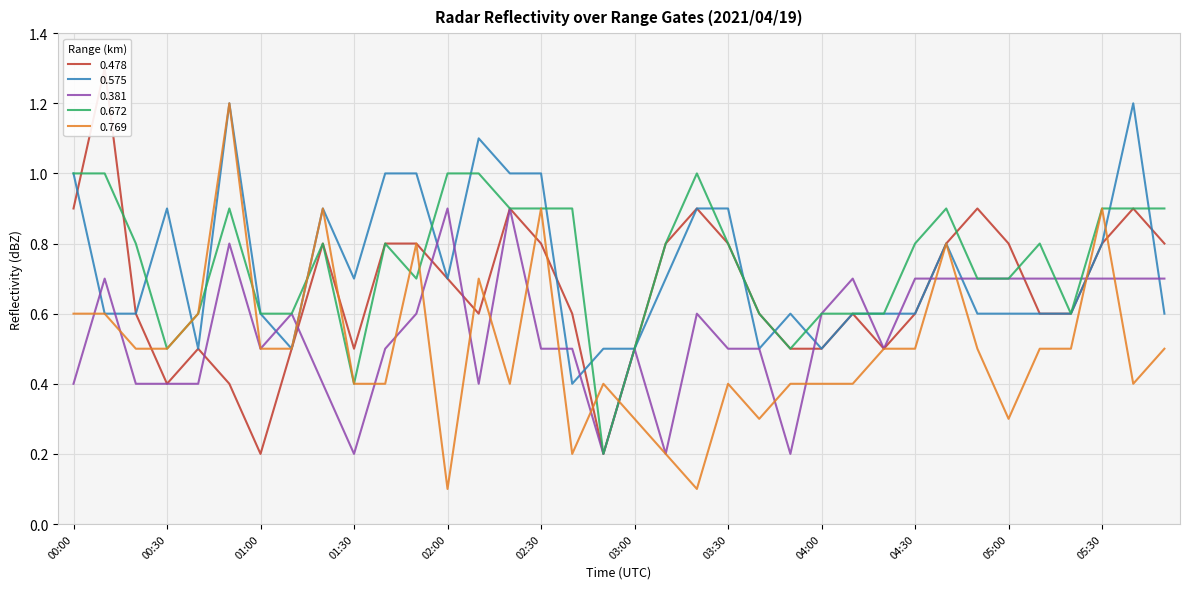

Reading left to right, extract all data points from this chart.

0.478: 00:00=0.9	00:10=1.3	00:20=0.6	00:30=0.4	00:40=0.5	00:50=0.4	01:00=0.2	01:10=0.5	01:20=0.8	01:30=0.5	01:40=0.8	01:50=0.8	02:00=0.7	02:10=0.6	02:20=0.9	02:30=0.8	02:40=0.6	02:50=0.2	03:00=0.5	03:10=0.8	03:20=0.9	03:30=0.8	03:40=0.6	03:50=0.5	04:00=0.5	04:10=0.6	04:20=0.5	04:30=0.6	04:40=0.8	04:50=0.9	05:00=0.8	05:10=0.6	05:20=0.6	05:30=0.8	05:40=0.9	05:50=0.8
0.575: 00:00=1.0	00:10=0.6	00:20=0.6	00:30=0.9	00:40=0.5	00:50=1.2	01:00=0.6	01:10=0.5	01:20=0.9	01:30=0.7	01:40=1.0	01:50=1.0	02:00=0.7	02:10=1.1	02:20=1.0	02:30=1.0	02:40=0.4	02:50=0.5	03:00=0.5	03:10=0.7	03:20=0.9	03:30=0.9	03:40=0.5	03:50=0.6	04:00=0.5	04:10=0.6	04:20=0.6	04:30=0.6	04:40=0.8	04:50=0.6	05:00=0.6	05:10=0.6	05:20=0.6	05:30=0.8	05:40=1.2	05:50=0.6
0.381: 00:00=0.4	00:10=0.7	00:20=0.4	00:30=0.4	00:40=0.4	00:50=0.8	01:00=0.5	01:10=0.6	01:20=0.4	01:30=0.2	01:40=0.5	01:50=0.6	02:00=0.9	02:10=0.4	02:20=0.9	02:30=0.5	02:40=0.5	02:50=0.2	03:00=0.5	03:10=0.2	03:20=0.6	03:30=0.5	03:40=0.5	03:50=0.2	04:00=0.6	04:10=0.7	04:20=0.5	04:30=0.7	04:40=0.7	04:50=0.7	05:00=0.7	05:10=0.7	05:20=0.7	05:30=0.7	05:40=0.7	05:50=0.7
0.672: 00:00=1.0	00:10=1.0	00:20=0.8	00:30=0.5	00:40=0.6	00:50=0.9	01:00=0.6	01:10=0.6	01:20=0.8	01:30=0.4	01:40=0.8	01:50=0.7	02:00=1.0	02:10=1.0	02:20=0.9	02:30=0.9	02:40=0.9	02:50=0.2	03:00=0.5	03:10=0.8	03:20=1.0	03:30=0.8	03:40=0.6	03:50=0.5	04:00=0.6	04:10=0.6	04:20=0.6	04:30=0.8	04:40=0.9	04:50=0.7	05:00=0.7	05:10=0.8	05:20=0.6	05:30=0.9	05:40=0.9	05:50=0.9
0.769: 00:00=0.6	00:10=0.6	00:20=0.5	00:30=0.5	00:40=0.6	00:50=1.2	01:00=0.5	01:10=0.5	01:20=0.9	01:30=0.4	01:40=0.4	01:50=0.8	02:00=0.1	02:10=0.7	02:20=0.4	02:30=0.9	02:40=0.2	02:50=0.4	03:00=0.3	03:10=0.2	03:20=0.1	03:30=0.4	03:40=0.3	03:50=0.4	04:00=0.4	04:10=0.4	04:20=0.5	04:30=0.5	04:40=0.8	04:50=0.5	05:00=0.3	05:10=0.5	05:20=0.5	05:30=0.9	05:40=0.4	05:50=0.5